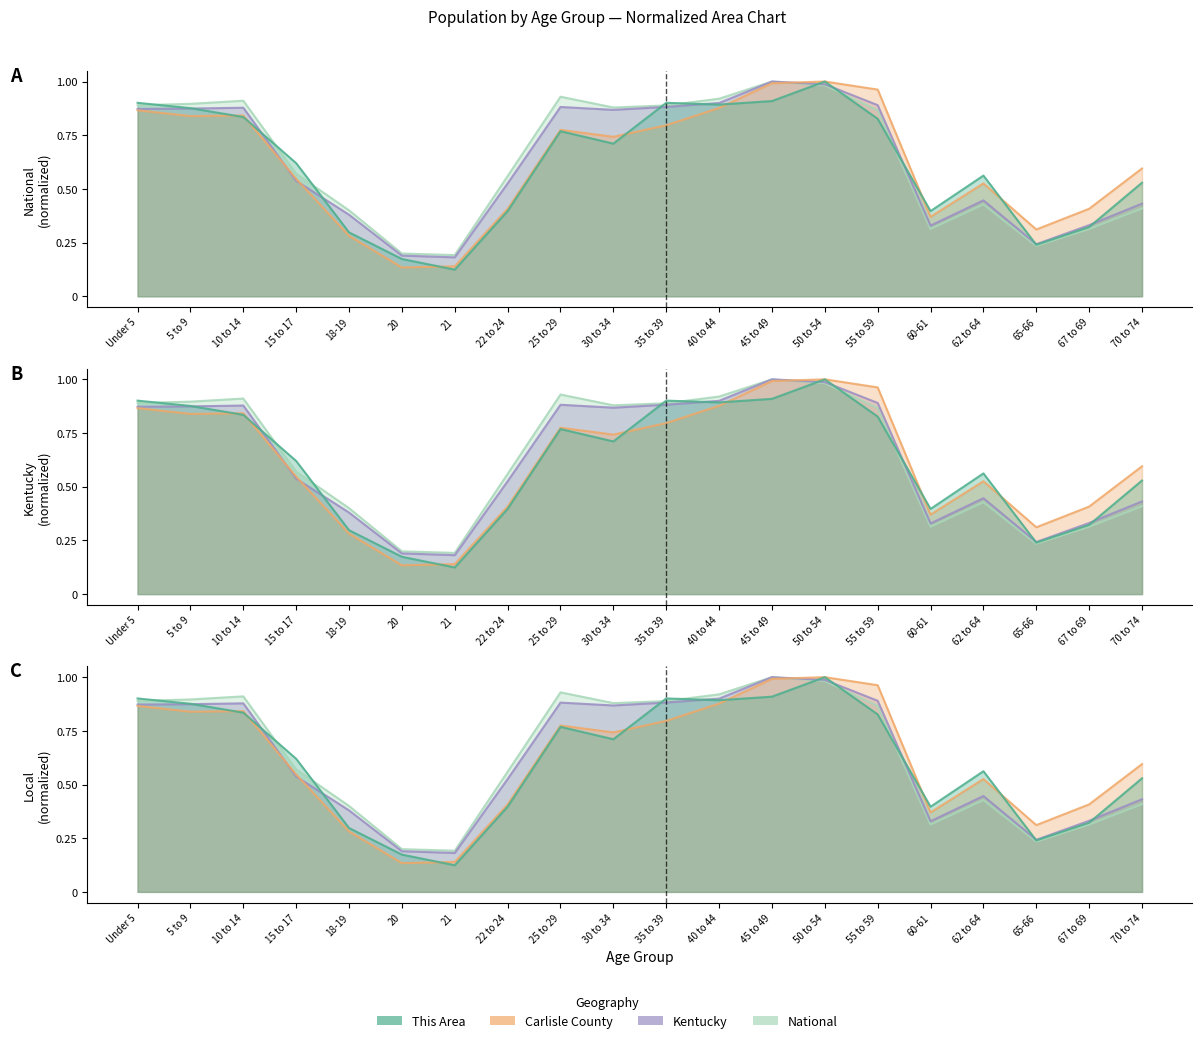

What is the label of the 9th point from the right?

40 to 44